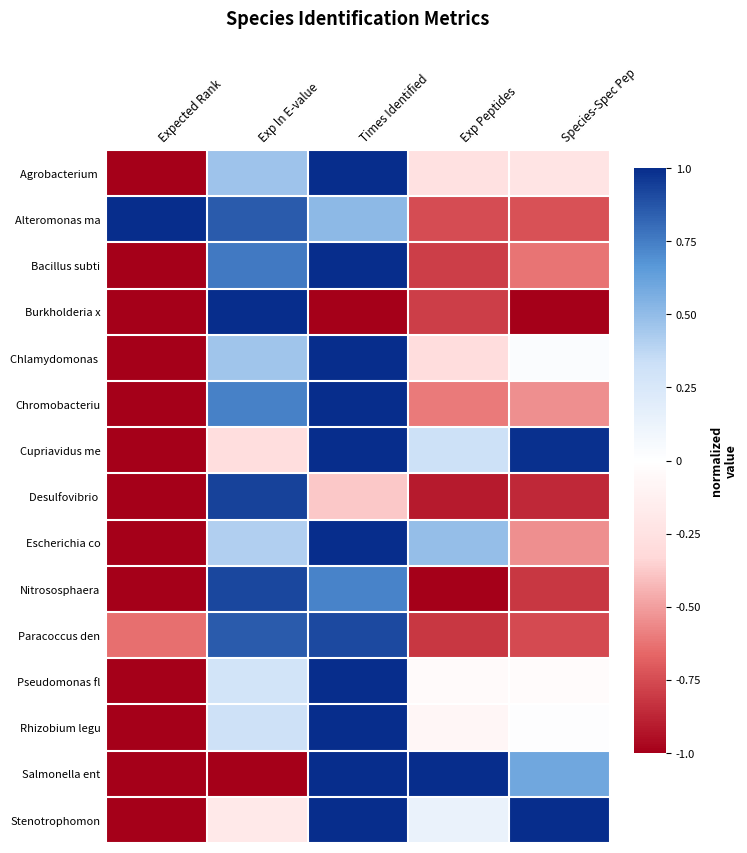

Between Times Identified and Exp Peptides, which is larger?

Times Identified